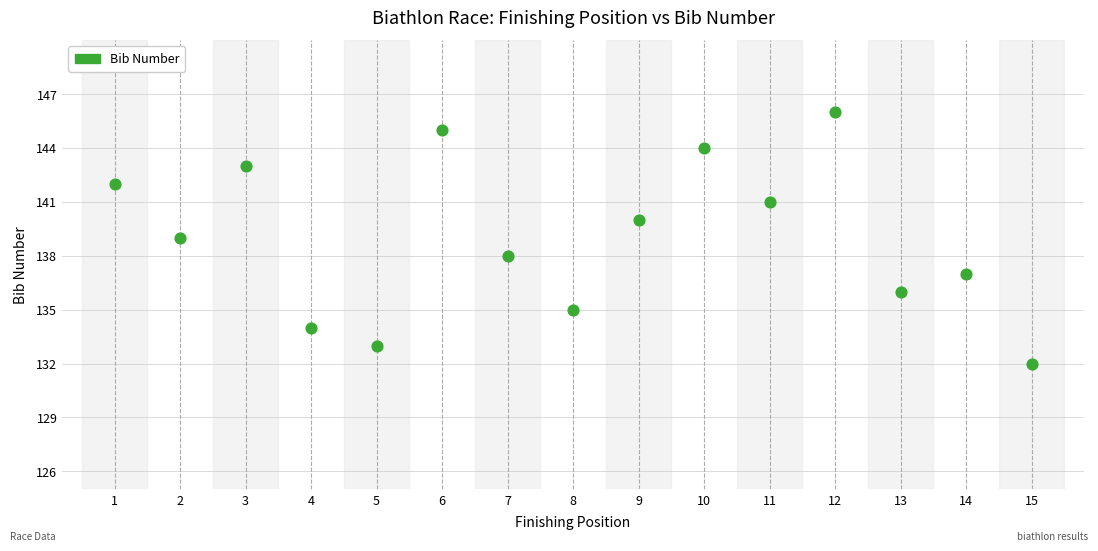

What is the range of Y values (max minus min)?

14